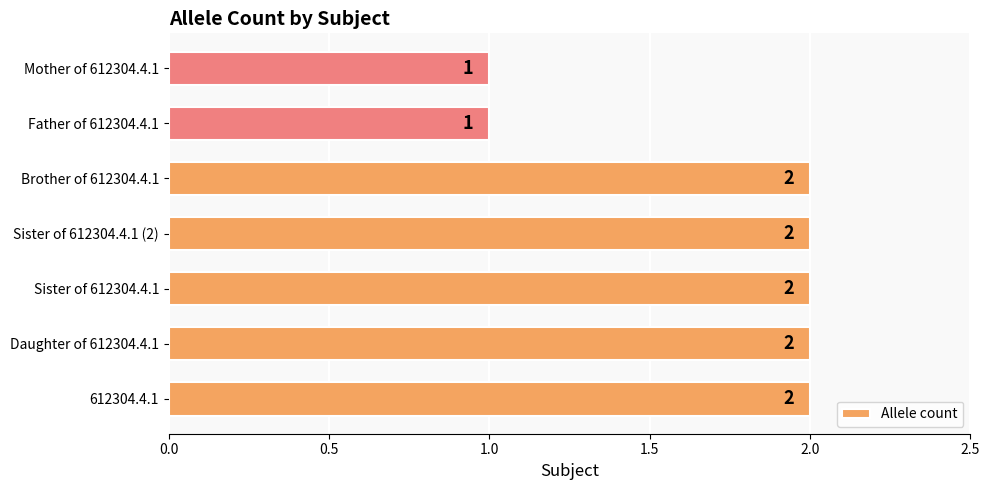

What is the minimum value shown in the chart?

1